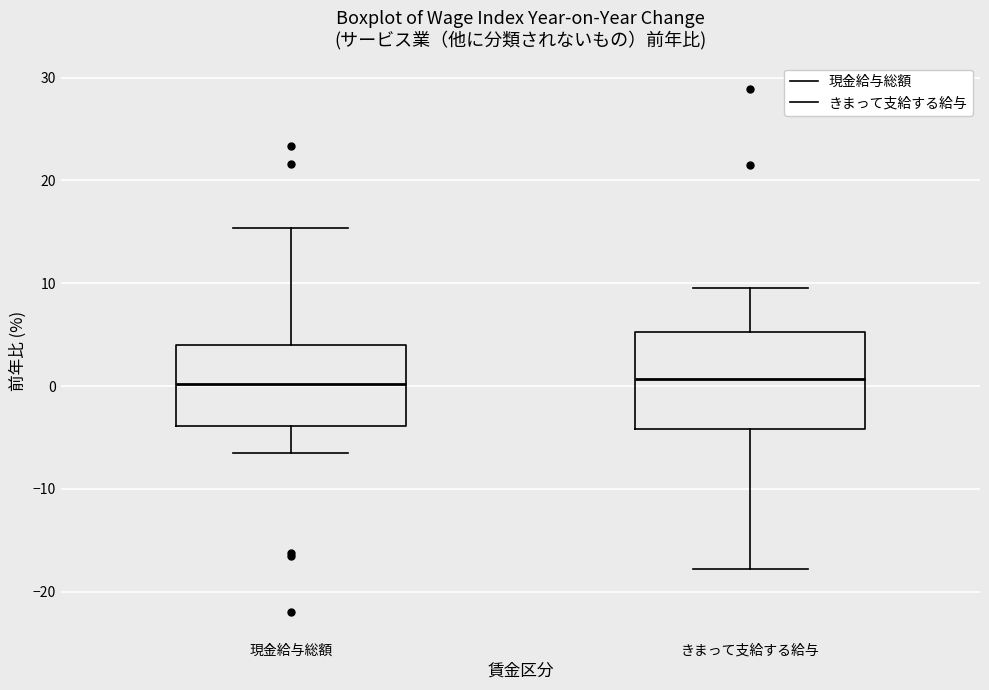

Reading left to right, transcribe this box plot: for each box, give where its median line is, the range the box spans, and where its two whiskers end, as read against the y-axis. The values are not printed on the chart, so give them approximately, as read against the axis.

現金給与総額: median 0, box -4 to 4, whiskers -6 to 15
きまって支給する給与: median 1, box -4 to 5, whiskers -18 to 10